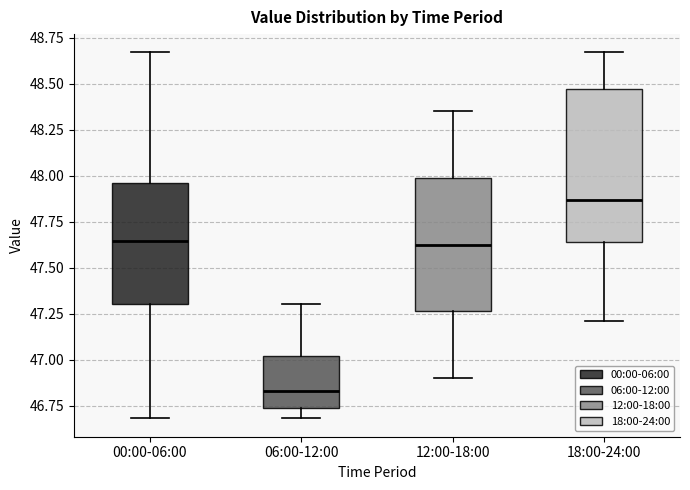

Which box is the tallest, from its lower edge to its upper edge?

18:00-24:00